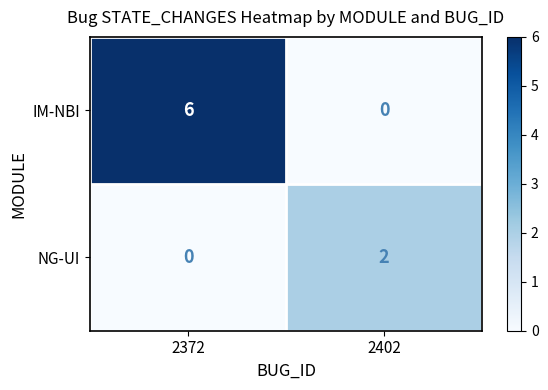

Which series has the largest total across all categories?

IM-NBI